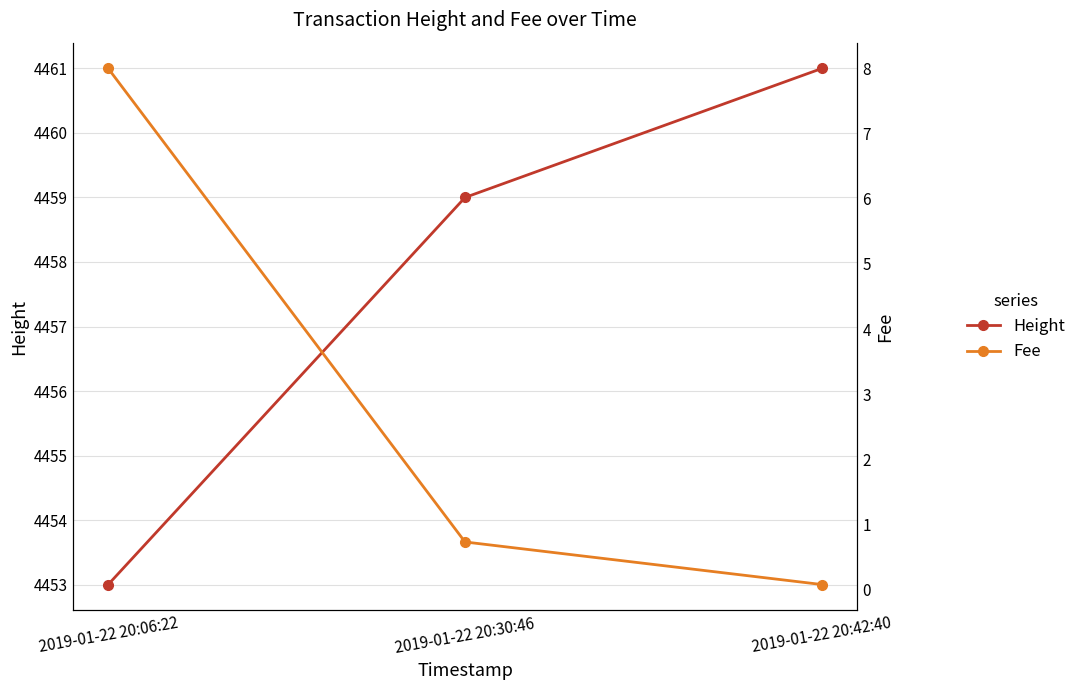

Reading left to right, list all the values displayed in this chart.

Height: 4453.0	4459.0	4461.0
Fee: 8.0	0.7	0.1